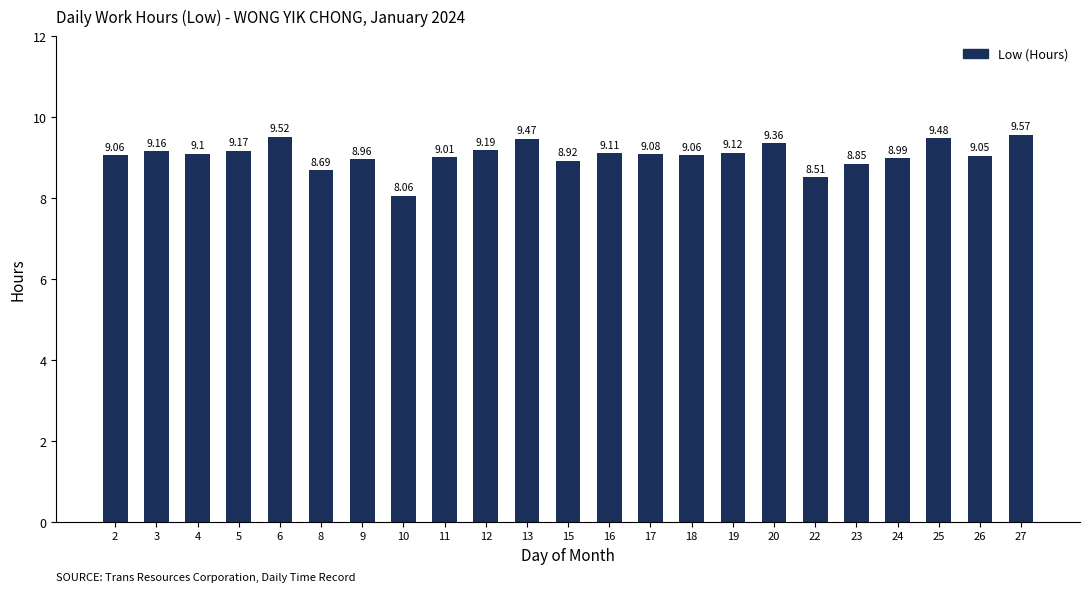

What is the difference between the maximum and minimum values?

1.5